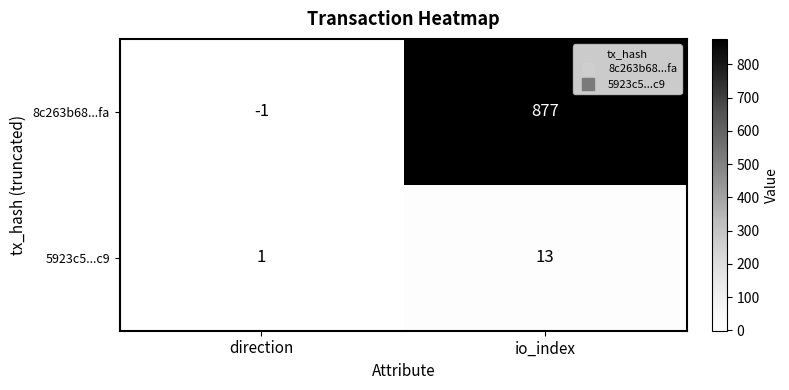

Reading left to right, list all the values displayed in this chart.

8c263b68...fa: -1	877
5923c5...c9: 1	13